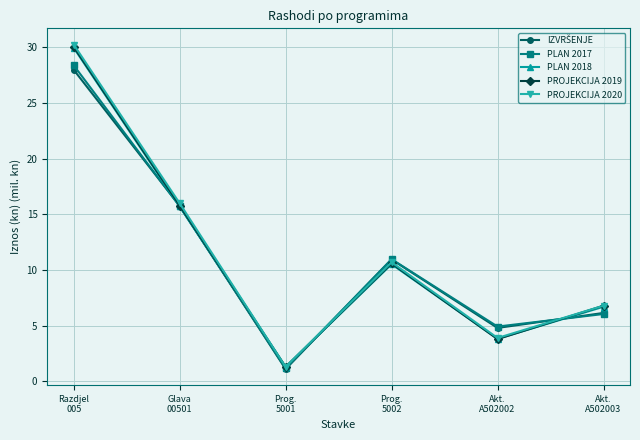

What is the highest value of the PLAN 2018 series?

30.0